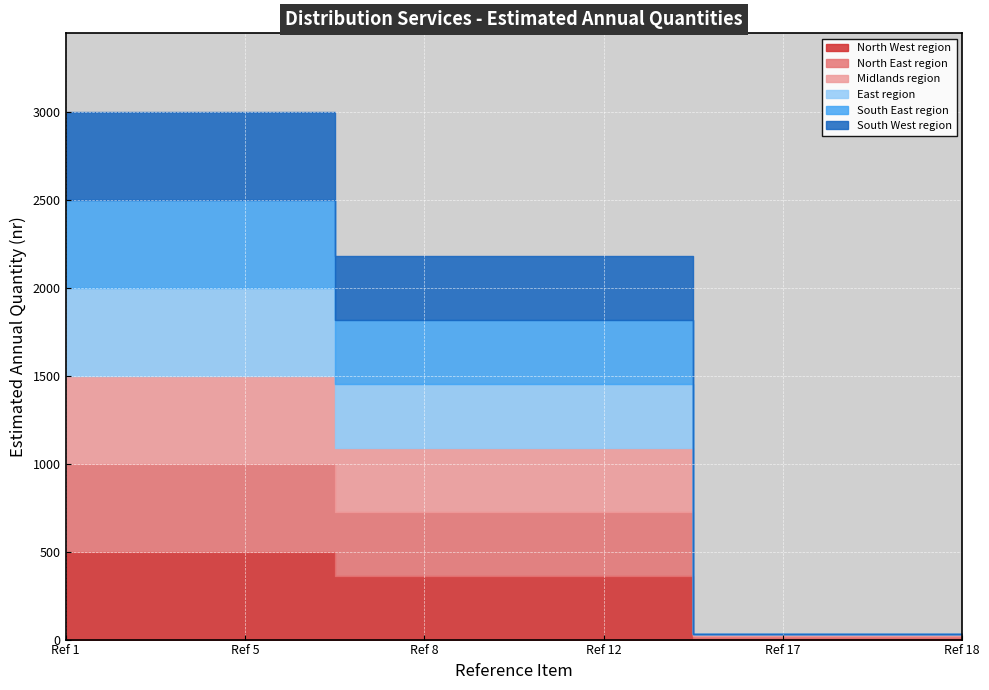

True or false: North West region has more than 1 points higher than both neighbors.

False